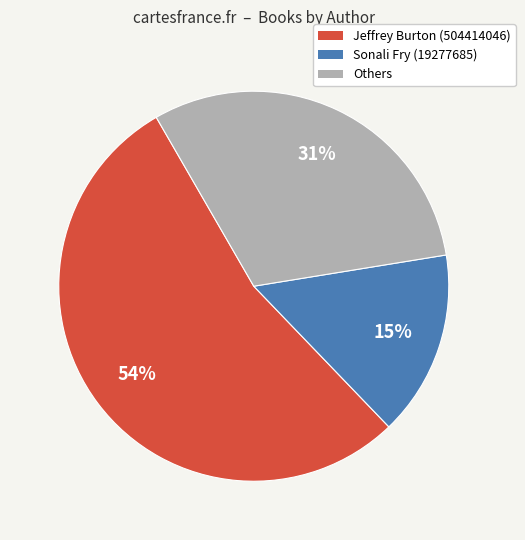

Count the number of slices in the pie.

3